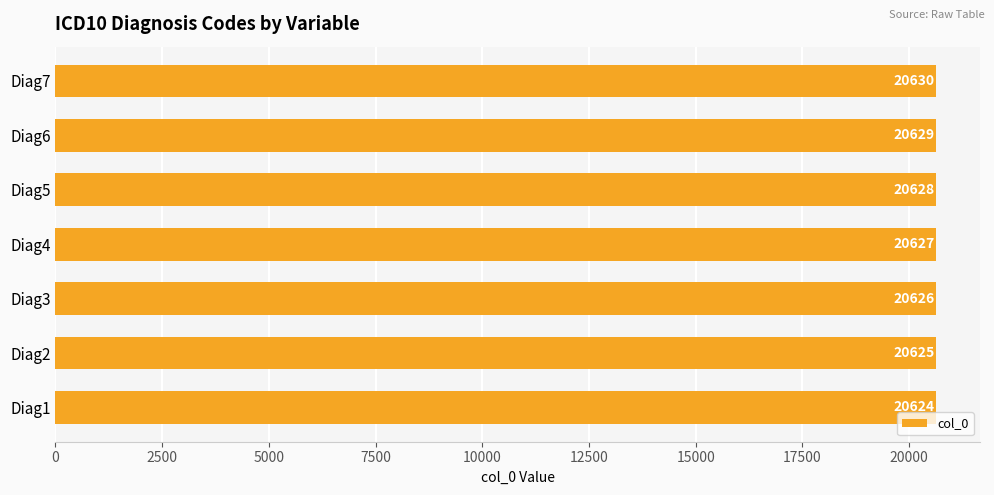

What is the difference between the maximum and minimum values?

6